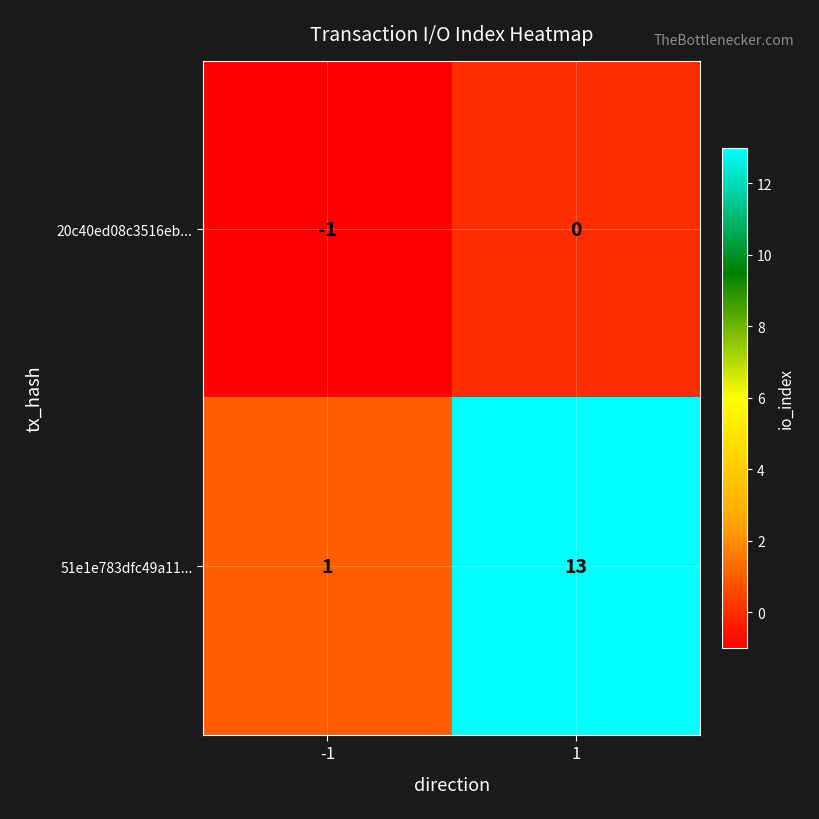

Which category has the lowest value across all series?

-1